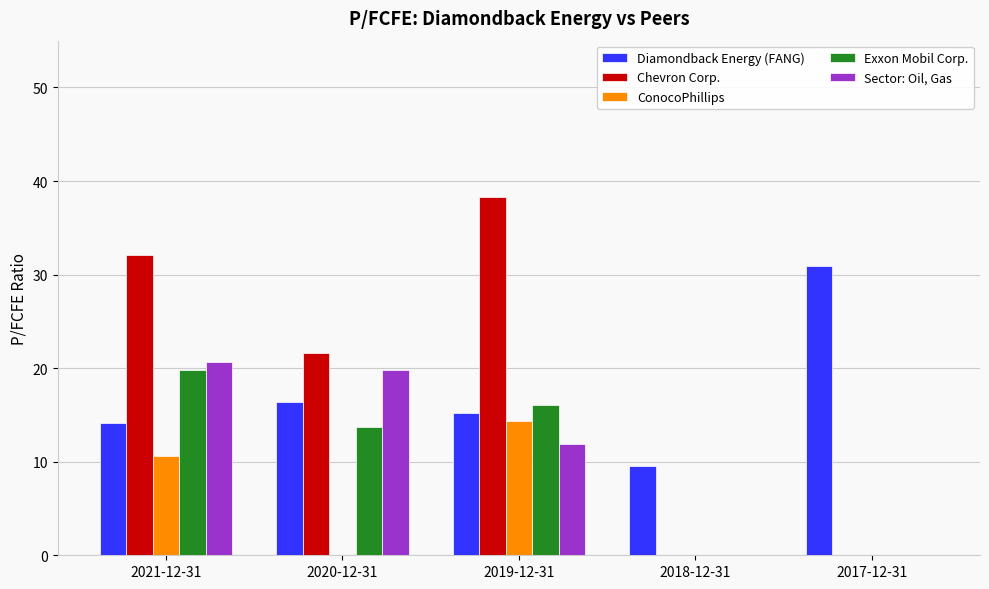

What is the average value of the Chevron Corp. series?

18.4